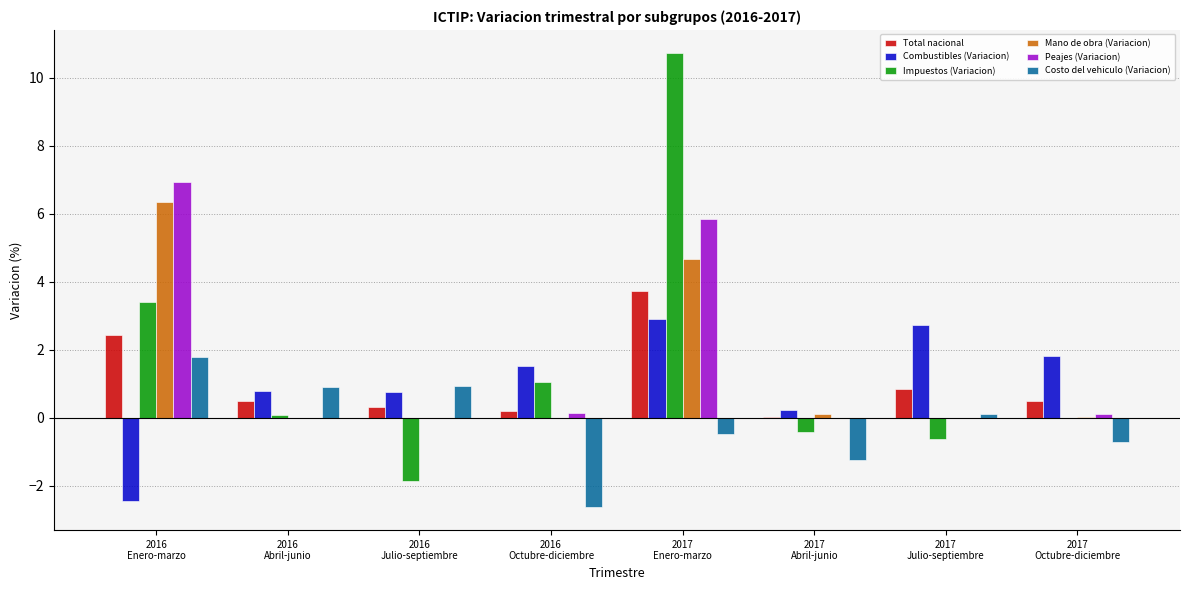

Is the value of Peajes (Variacion) at 2017
Julio-septiembre greater than the value of Total nacional at 2016
Enero-marzo?

No